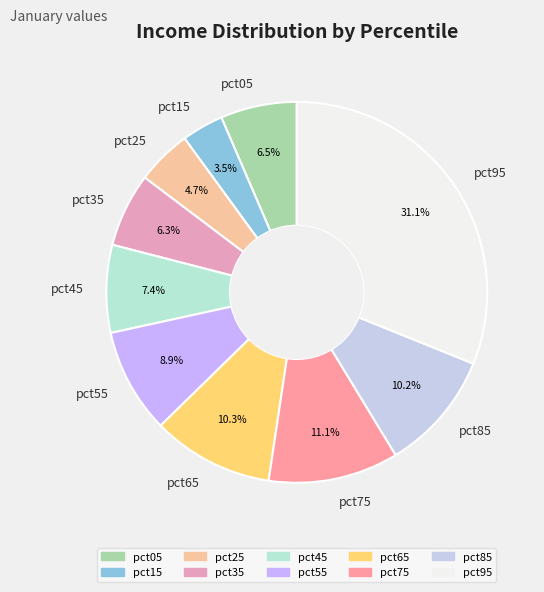

Count the number of slices in the pie.

10